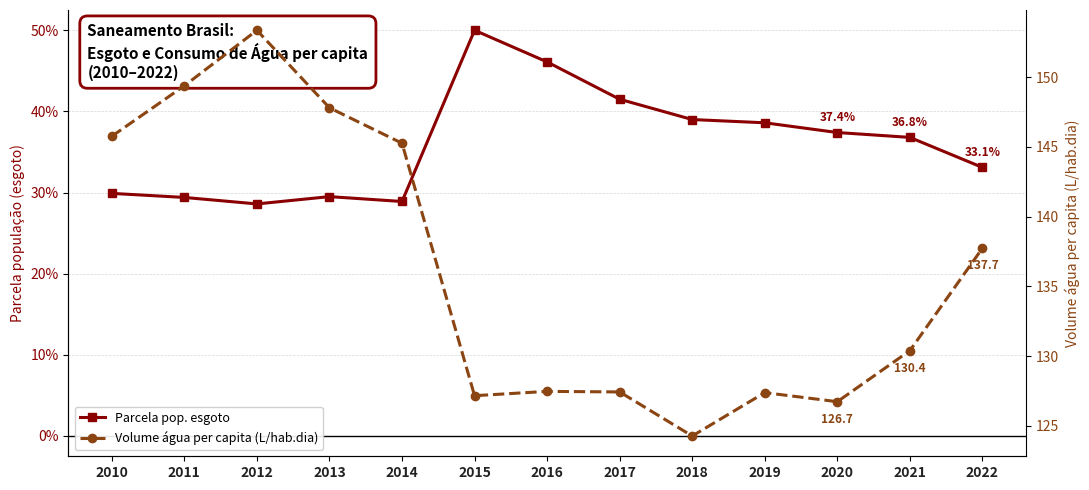

How many series are shown in this chart?

2